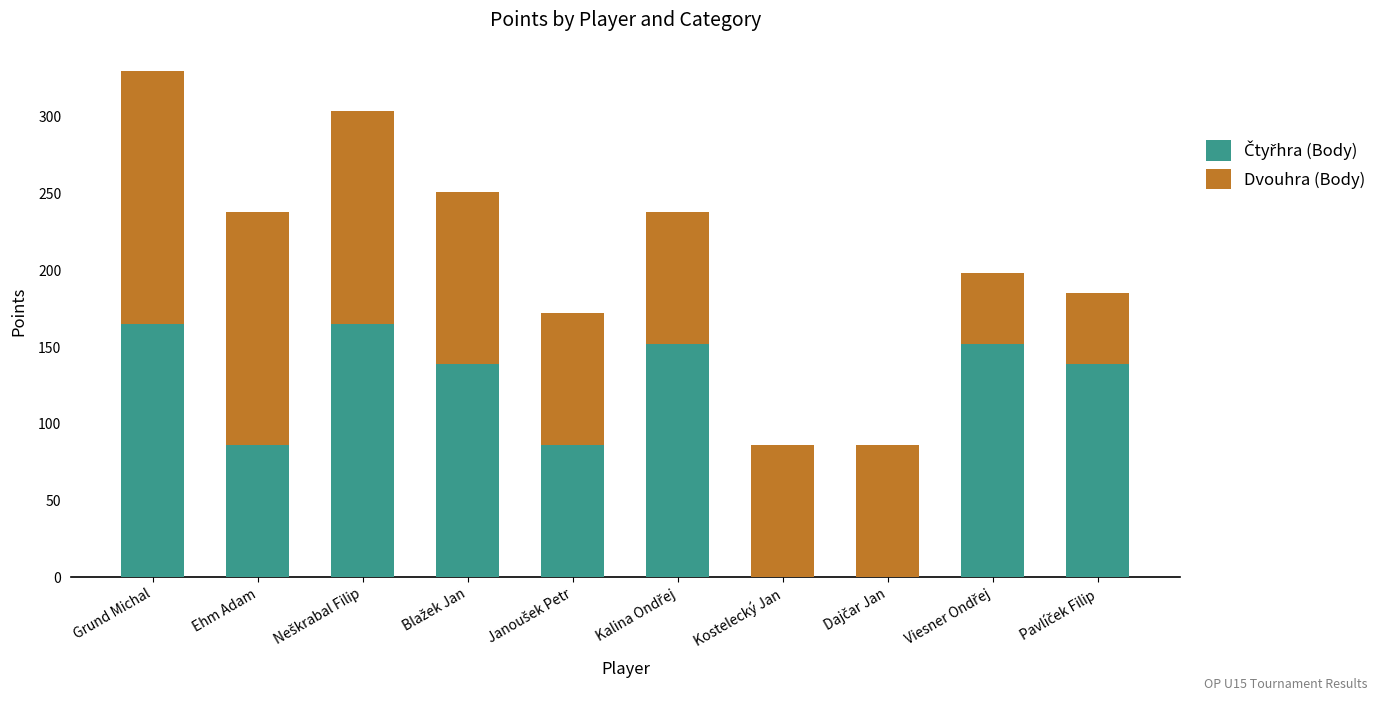

At which category is the sum across all series the highest?

Grund Michal